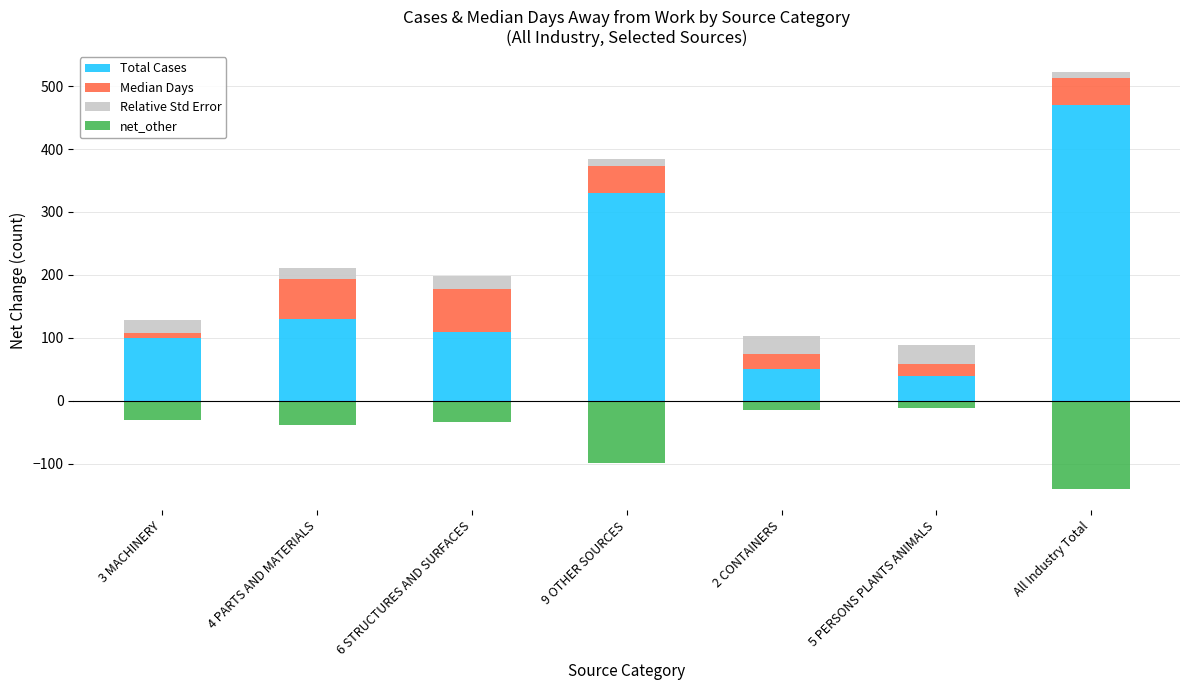

Is it true that Total Cases equals 23.9 at 3 MACHINERY?

False